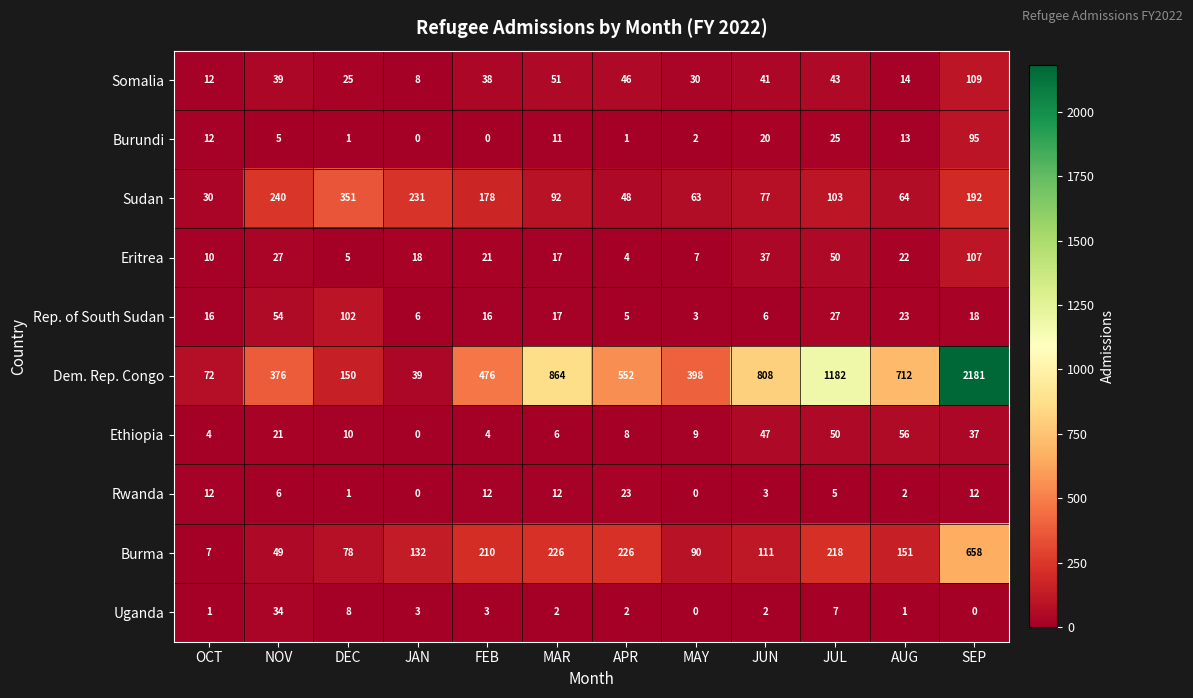

Count the number of categories in the chart.

12